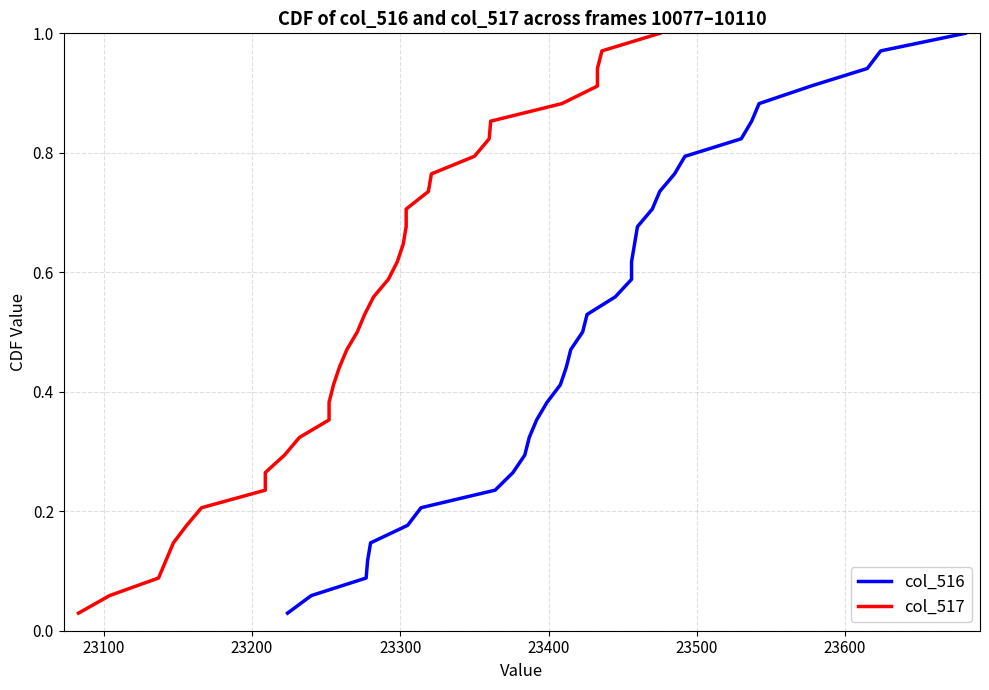

Is the value of col_517 at 26 greater than the value of col_516 at 23000?

Yes